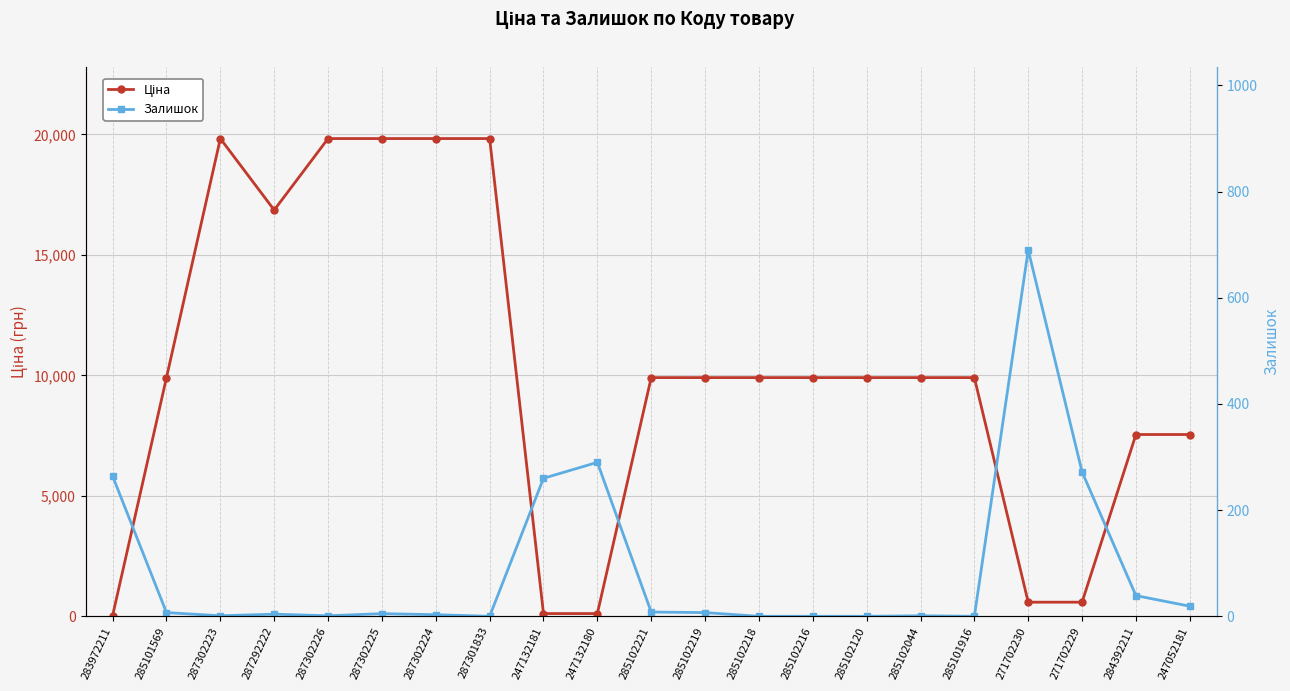

Reading left to right, extract all data points from this chart.

Ціна: 32.0	9908.5	19831.1	16863.2	19831.1	19831.1	19831.1	19831.1	113.3	113.3	9908.5	9908.5	9908.5	9908.5	9908.5	9908.5	9908.5	586.0	586.0	7545.9	7545.9
Залишок: 264.0	7.0	1.0	4.0	1.0	5.0	3.0	0.0	260.0	290.0	8.0	7.0	0.0	0.0	0.0	1.0	0.0	690.0	272.0	39.0	19.0